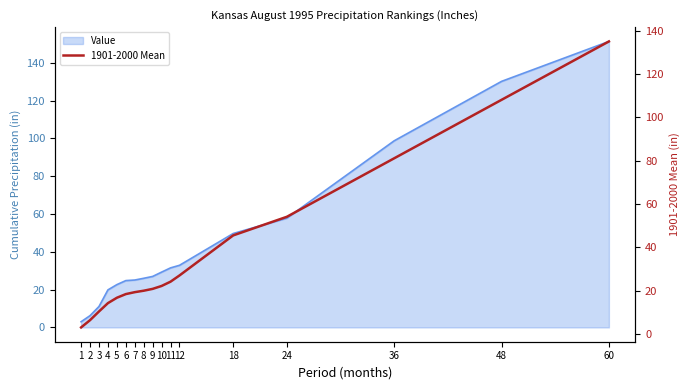

The value at 9 is 5.0. True or false?

False